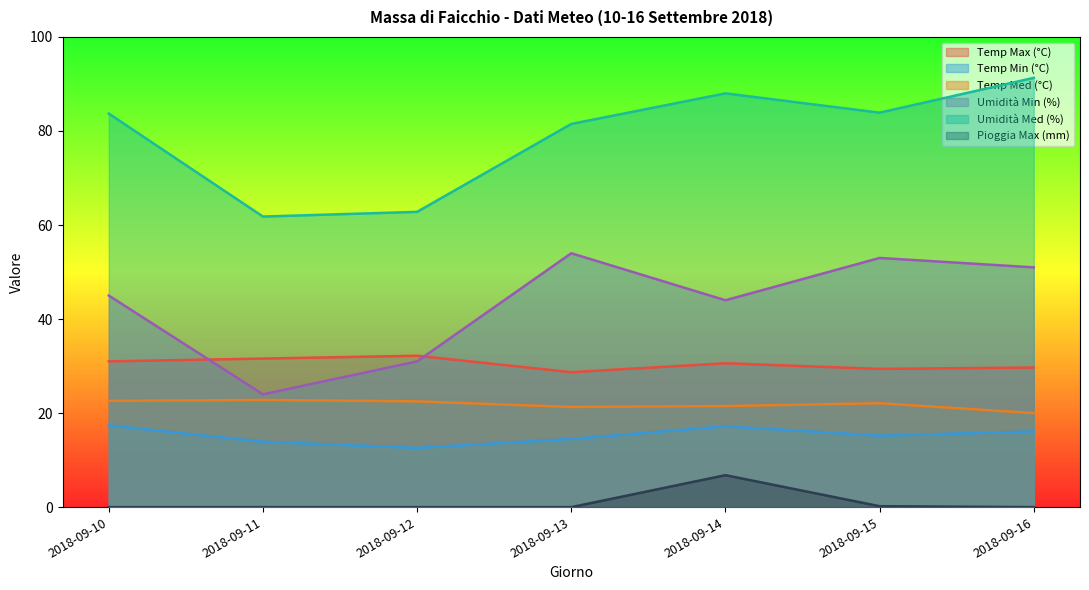

At which label does Temp Max (°C) first exceed 30?

2018-09-10